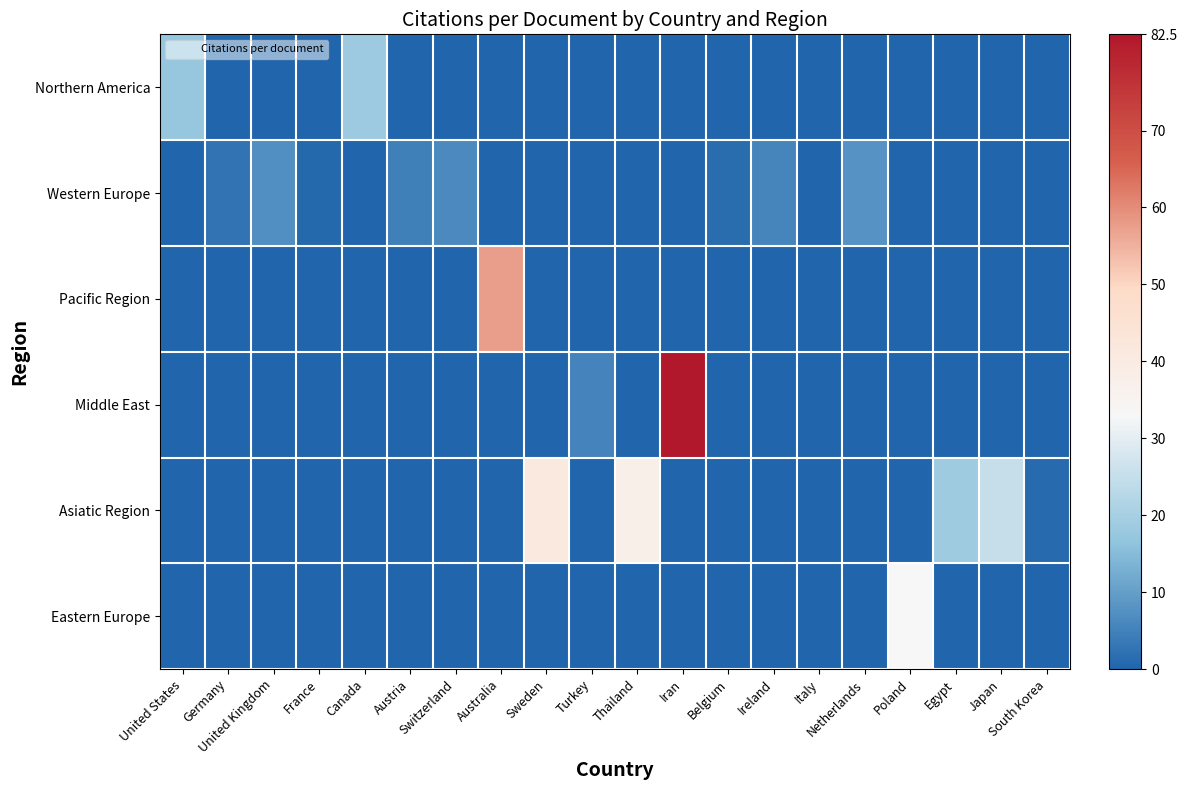

Which series changed the most between United States and Switzerland?

Northern America